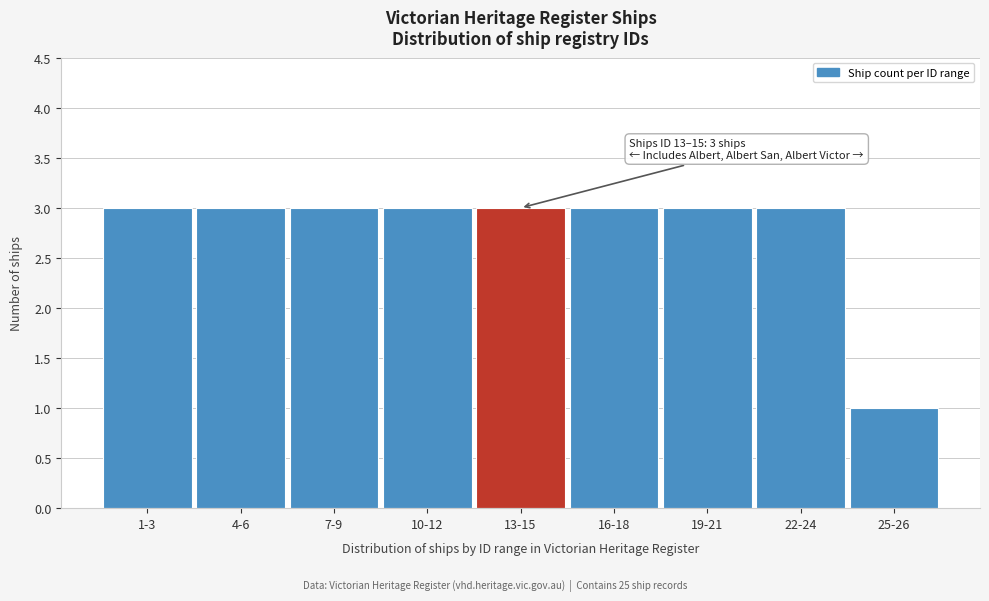

Reading left to right, what are all the values shown in this chart?

3	3	3	3	3	3	3	3	1